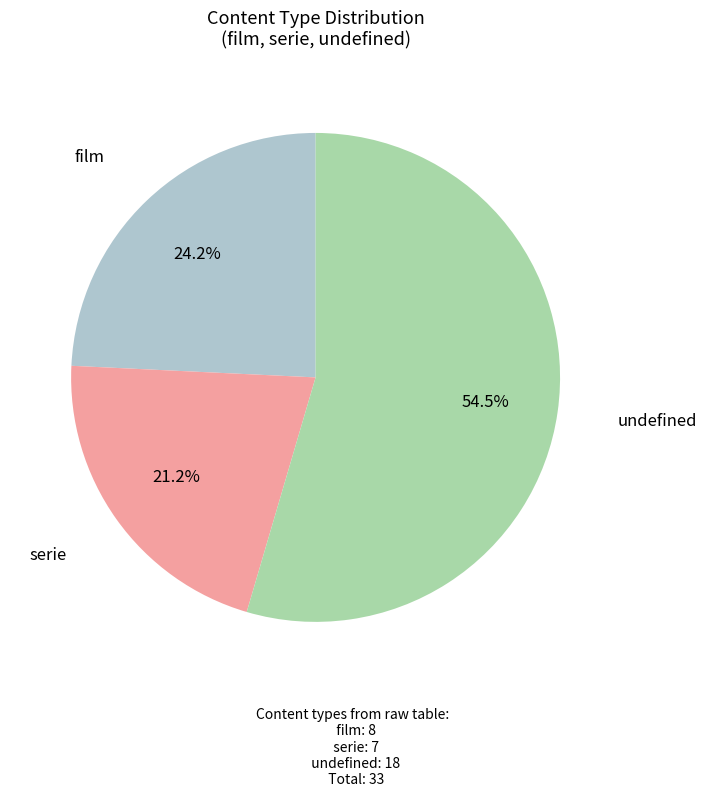

Does any single category account for the majority?

Yes